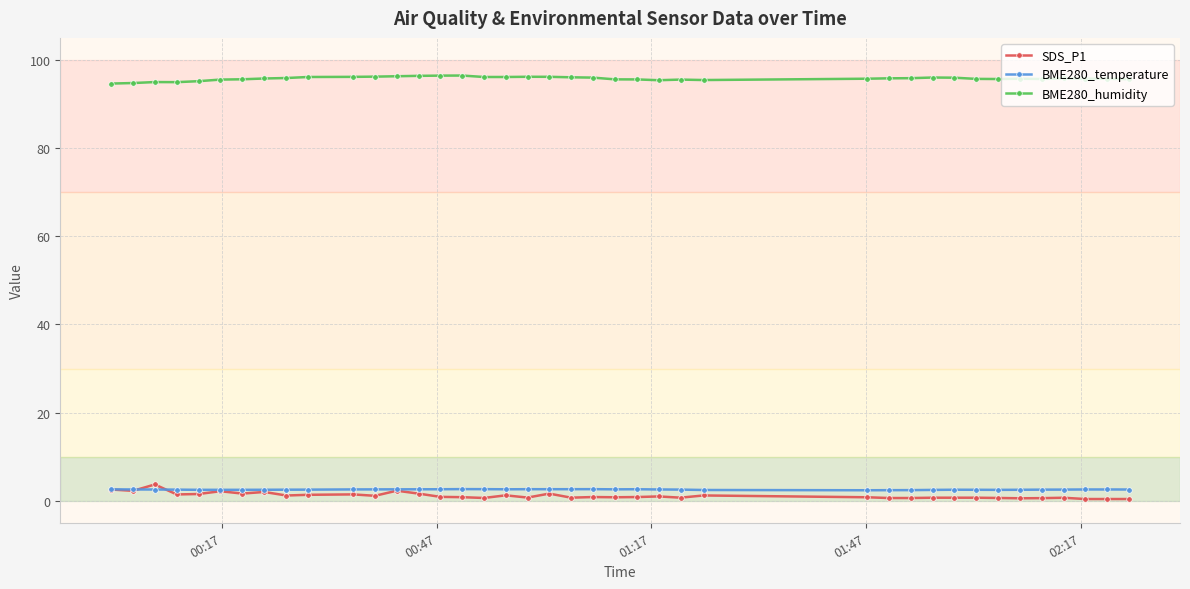

Is this an area chart (filled region under the line)?

No